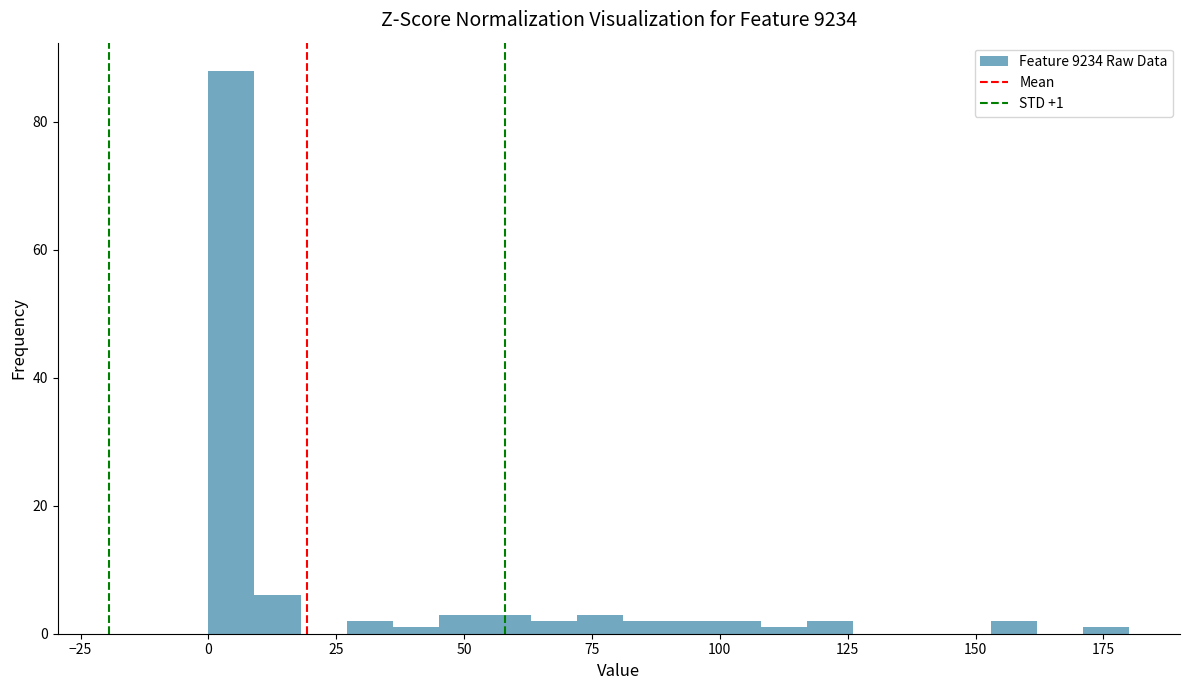

Around what value on the x-axis is the tallest bar? Give the approximate position of its centre, as read against the axis.

5